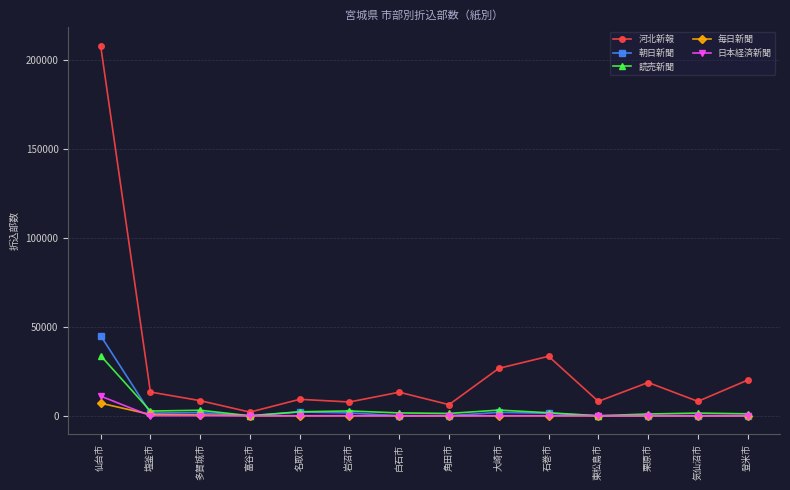

Which series has the largest total across all categories?

河北新報